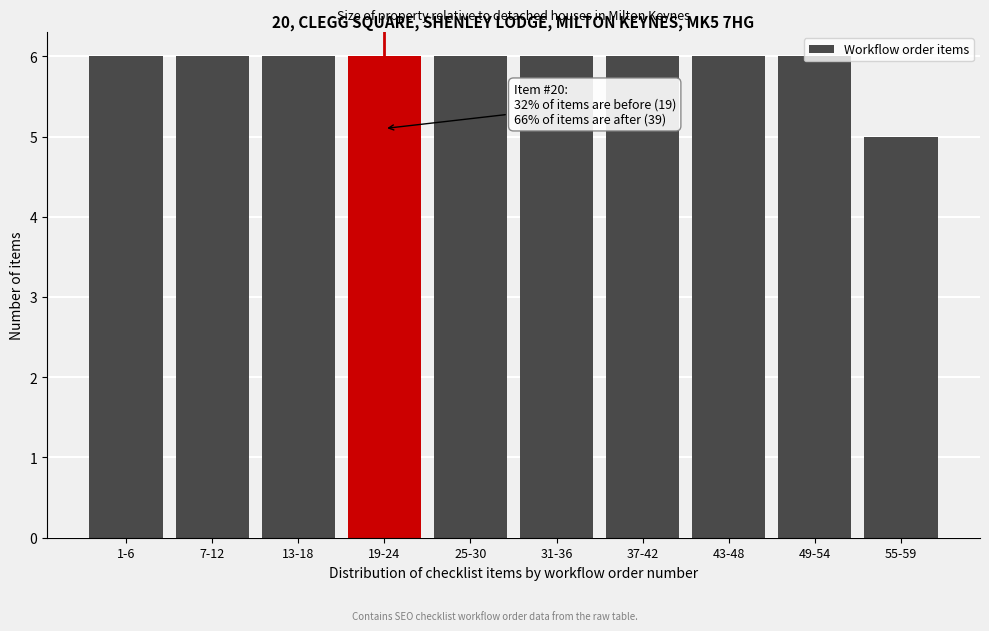

What is the label of the 8th bar from the right?

13-18